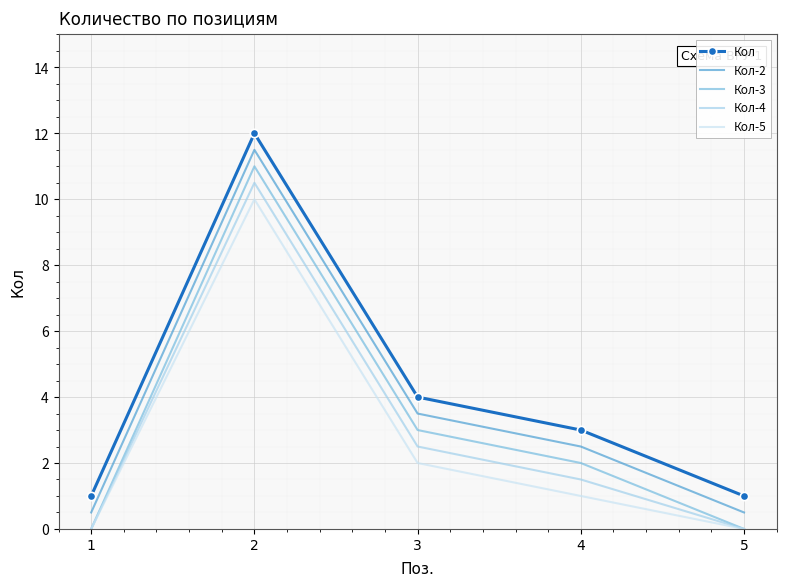

How many categories are shown in the chart?

5